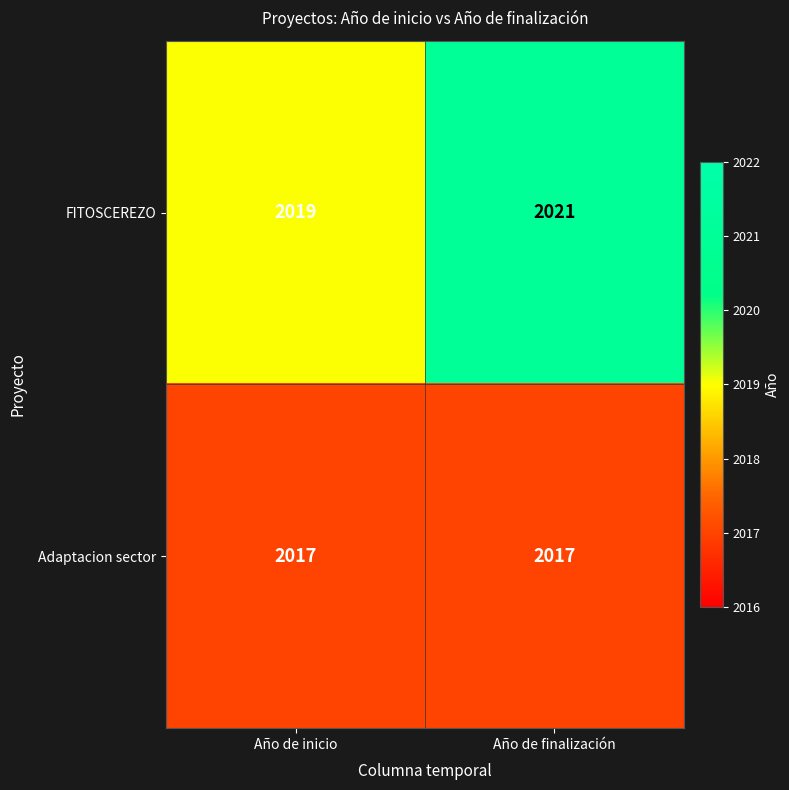

What is the difference between the highest and lowest values at Año de finalización?

4